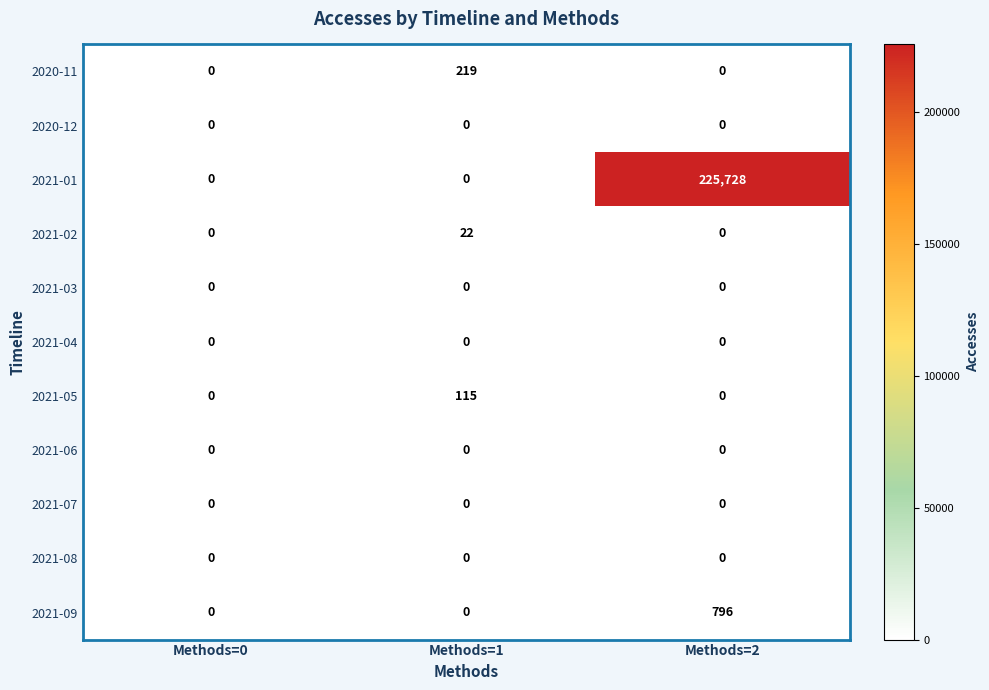

What is the total value across all series at Methods=1?

356